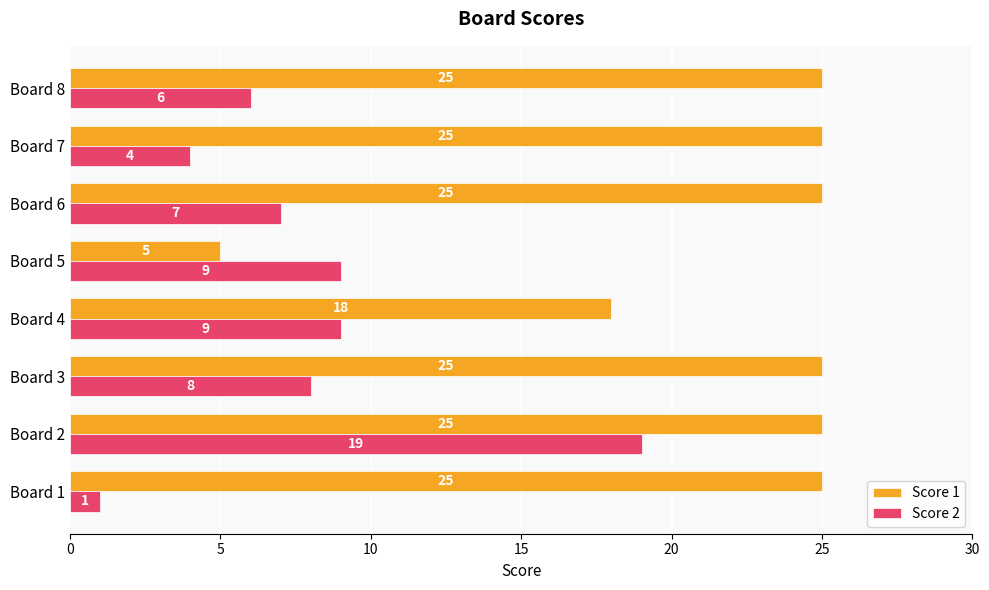

What is the difference between the highest and lowest values at Board 6?

18